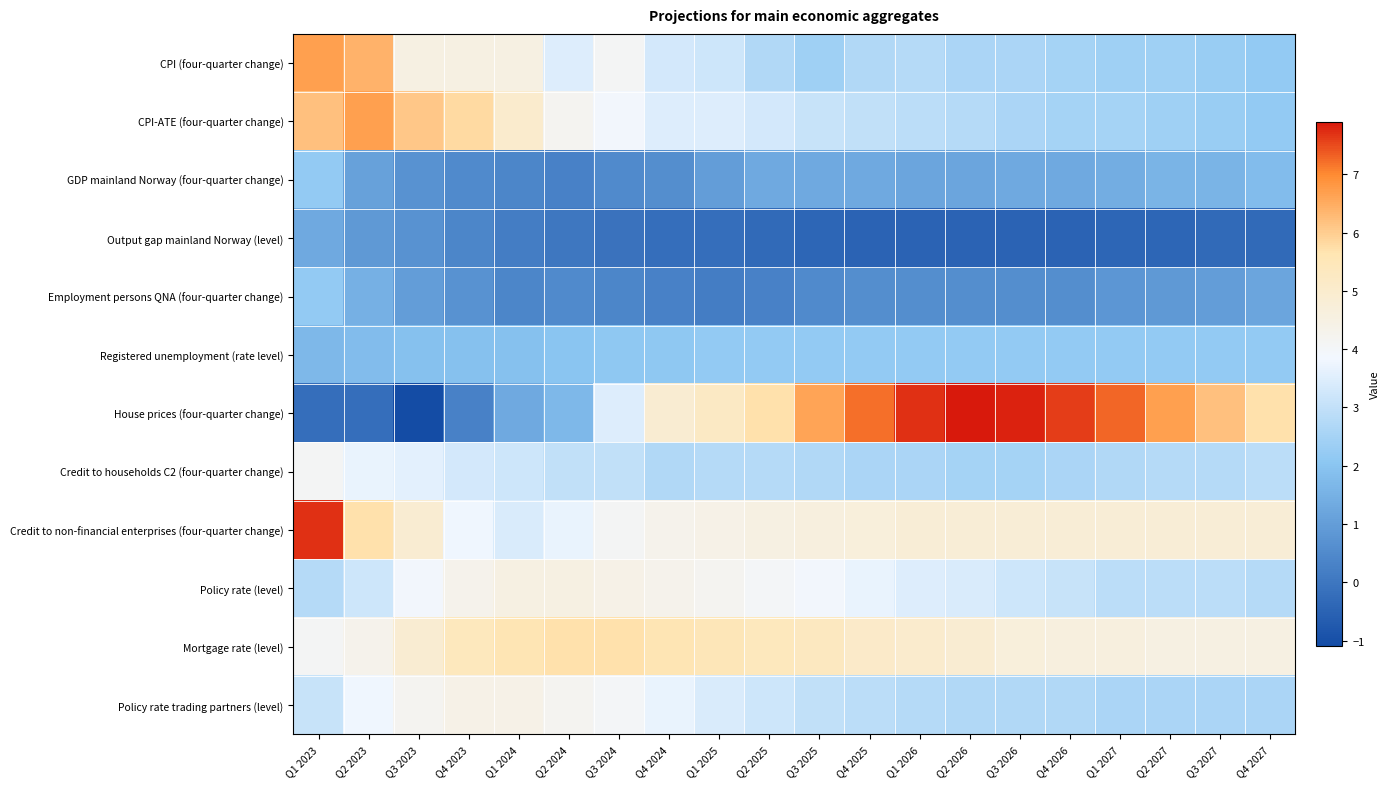

Rank the series by their maximum value, from lowest to highest.

Output gap mainland Norway (level), GDP mainland Norway (four-quarter change), Employment persons QNA (four-quarter change), Registered unemployment (rate level), Credit to households C2 (four-quarter change), Policy rate trading partners (level), Policy rate (level), Mortgage rate (level), CPI (four-quarter change), CPI-ATE (four-quarter change), Credit to non-financial enterprises (four-quarter change), House prices (four-quarter change)